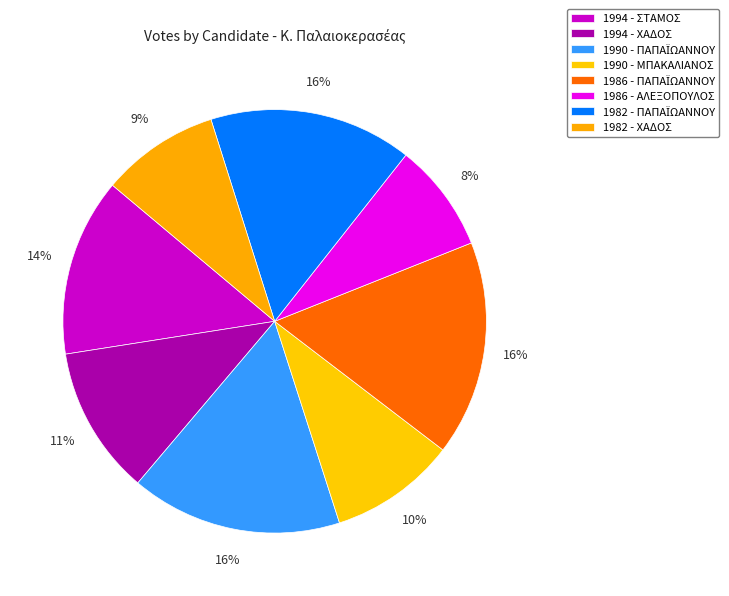

Is the sum of 1982 - ΠΑΠΑΪΩΑΝΝΟΥ and 1982 - ΧΑΔΟΣ greater than half?

No